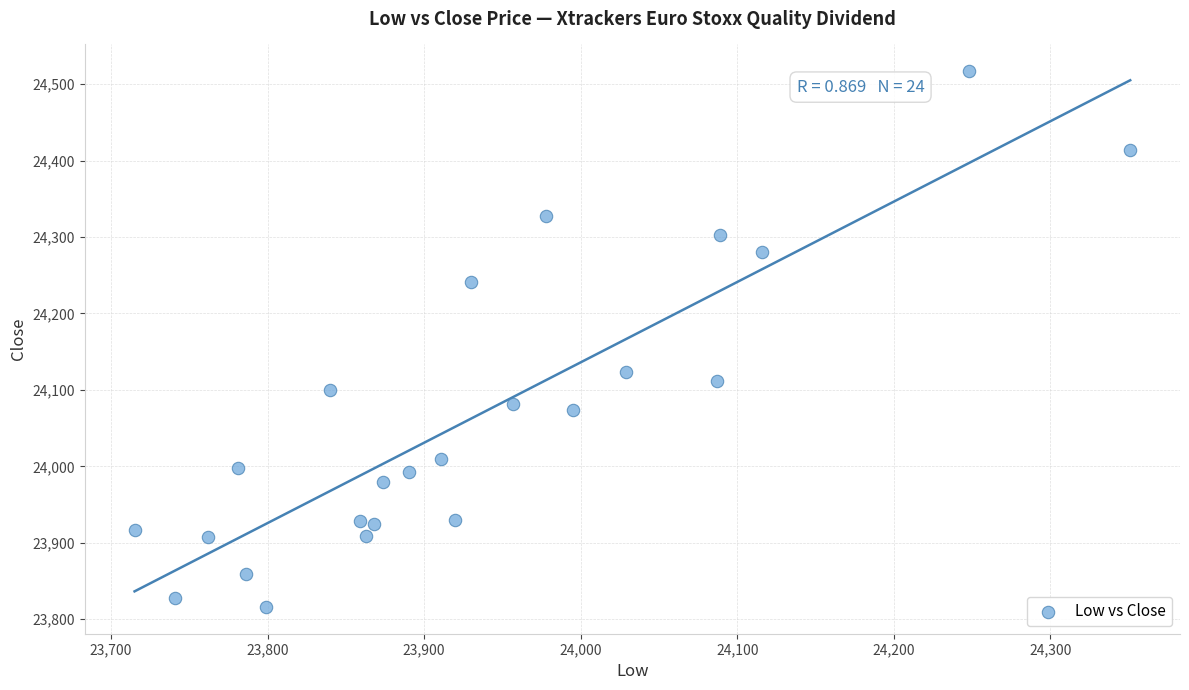

What Y value in the scatter plot is closest to 24166?

24124